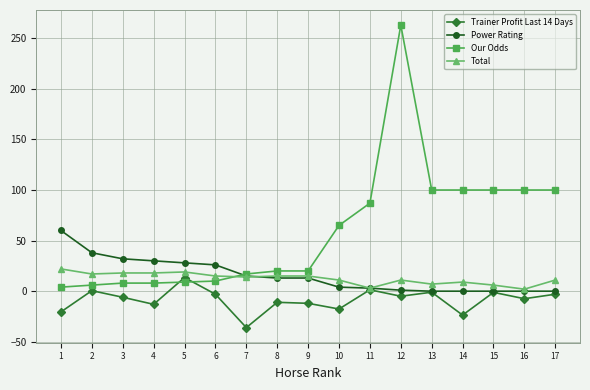

Is the value of Our Odds at 2 greater than the value of Trainer Profit Last 14 Days at 16?

Yes